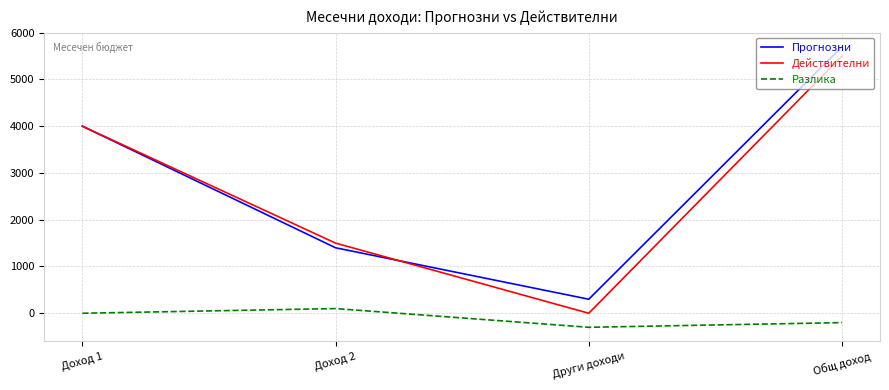

At which category does Прогнозни reach its first local valley?

Други доходи